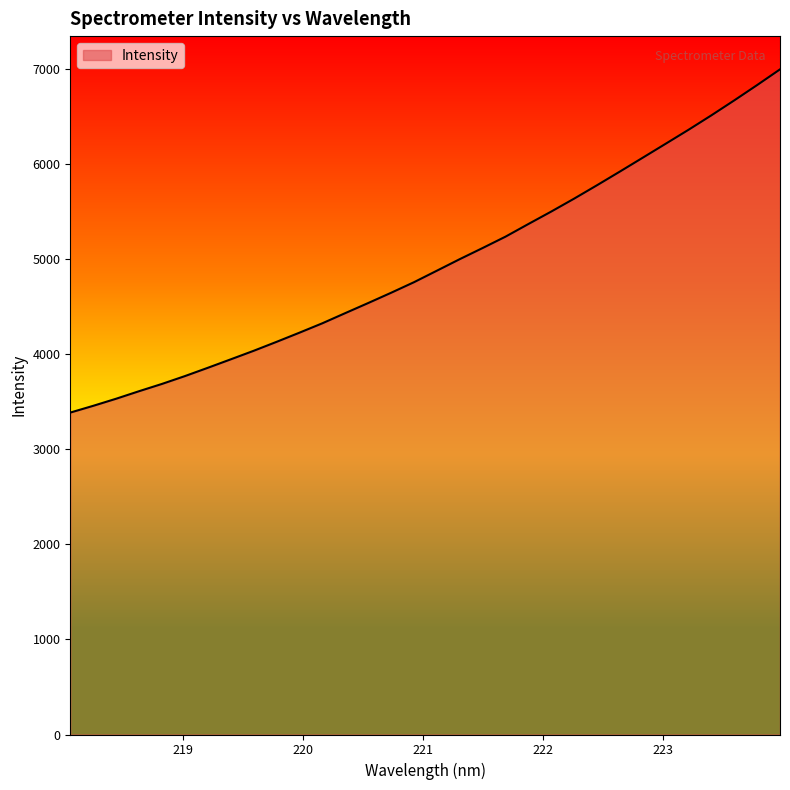

What is the difference between the maximum and minimum values?

3611.4